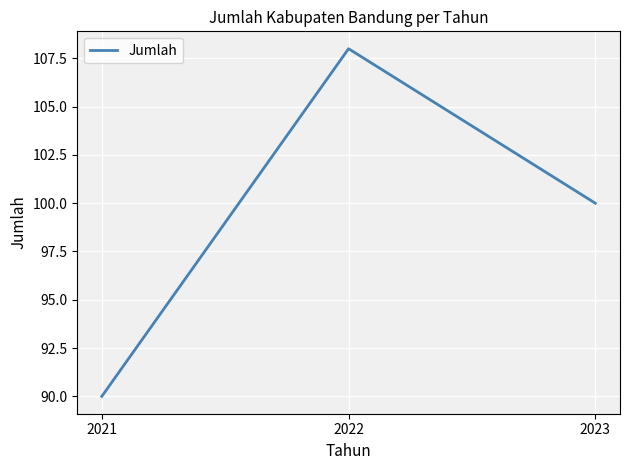

Rank the categories by value from lowest to highest.

2021, 2023, 2022